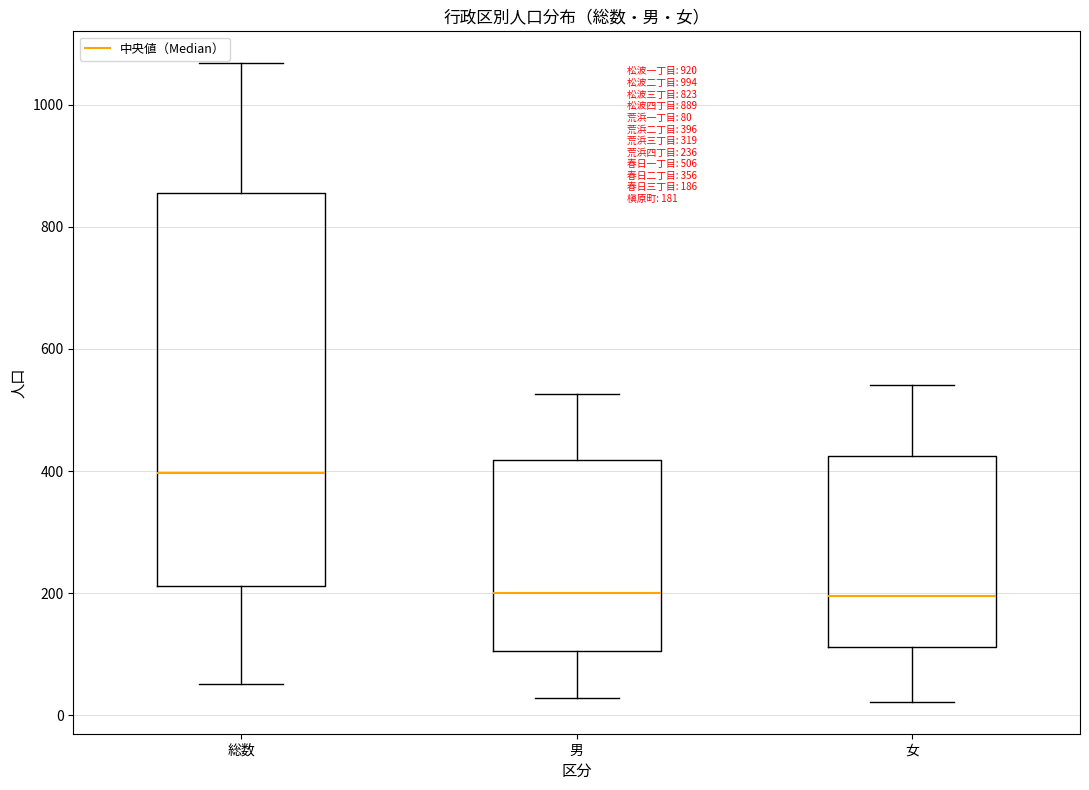

Which box is the tallest, from its lower edge to its upper edge?

総数